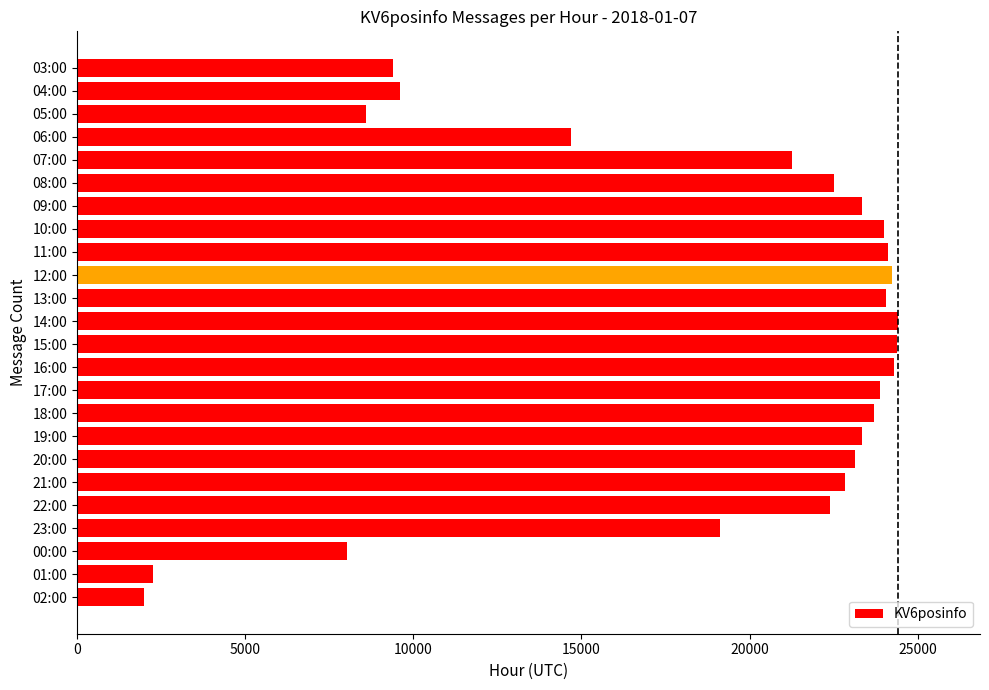

What is the ratio of the value at 16:00 to the value at 18:00?

1.0